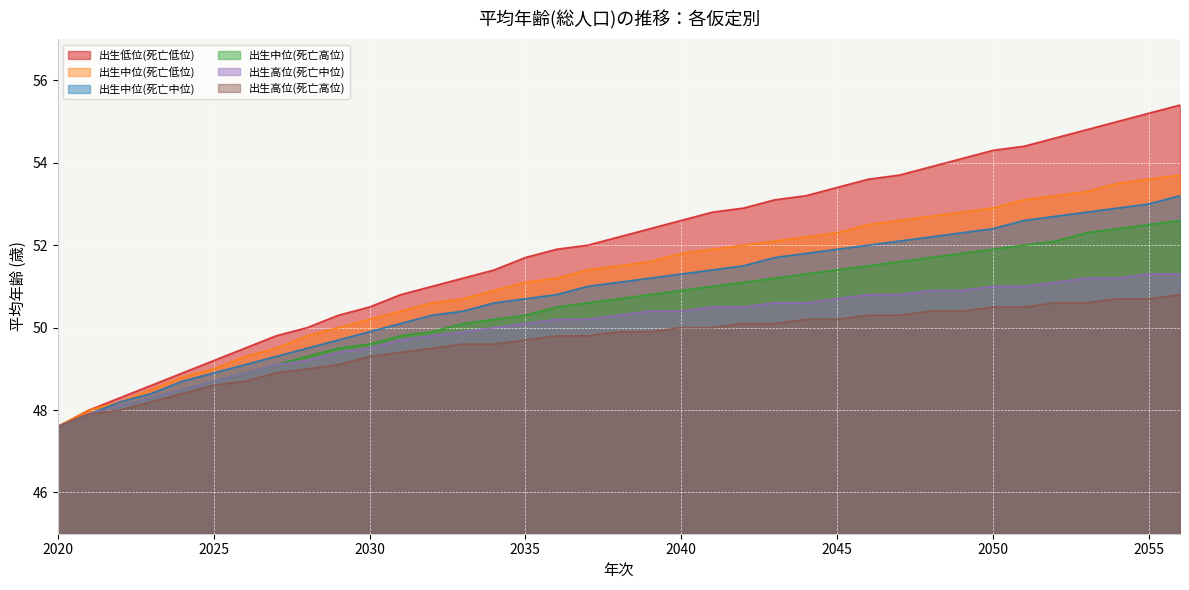

At which label is 出生中位(死亡低位) closest to 50?

2029